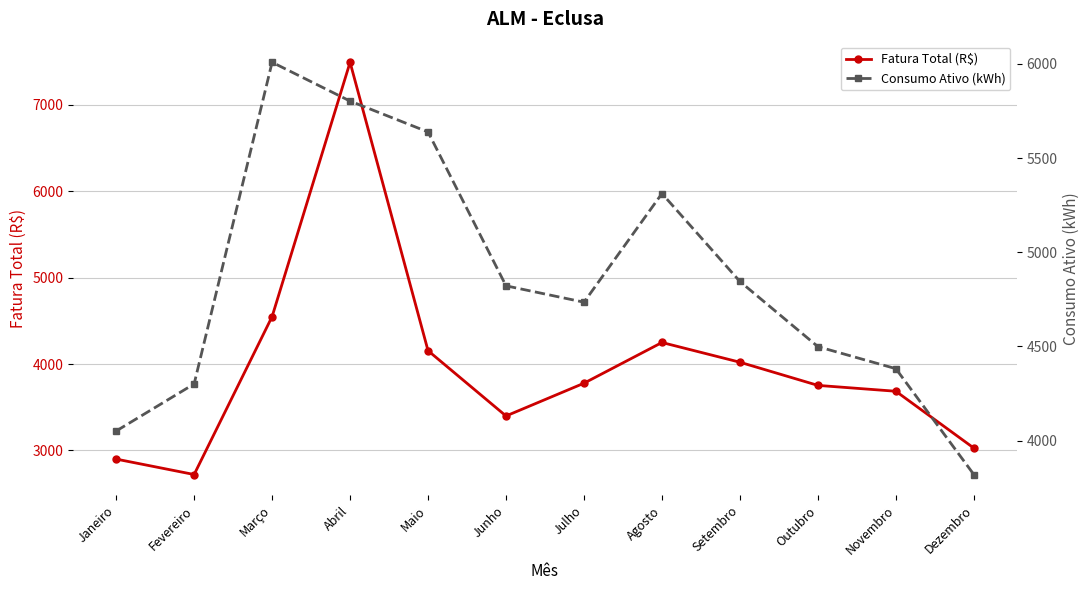

What is the value of the Consumo Ativo (kWh) point at the 11th from the left?

4382.0